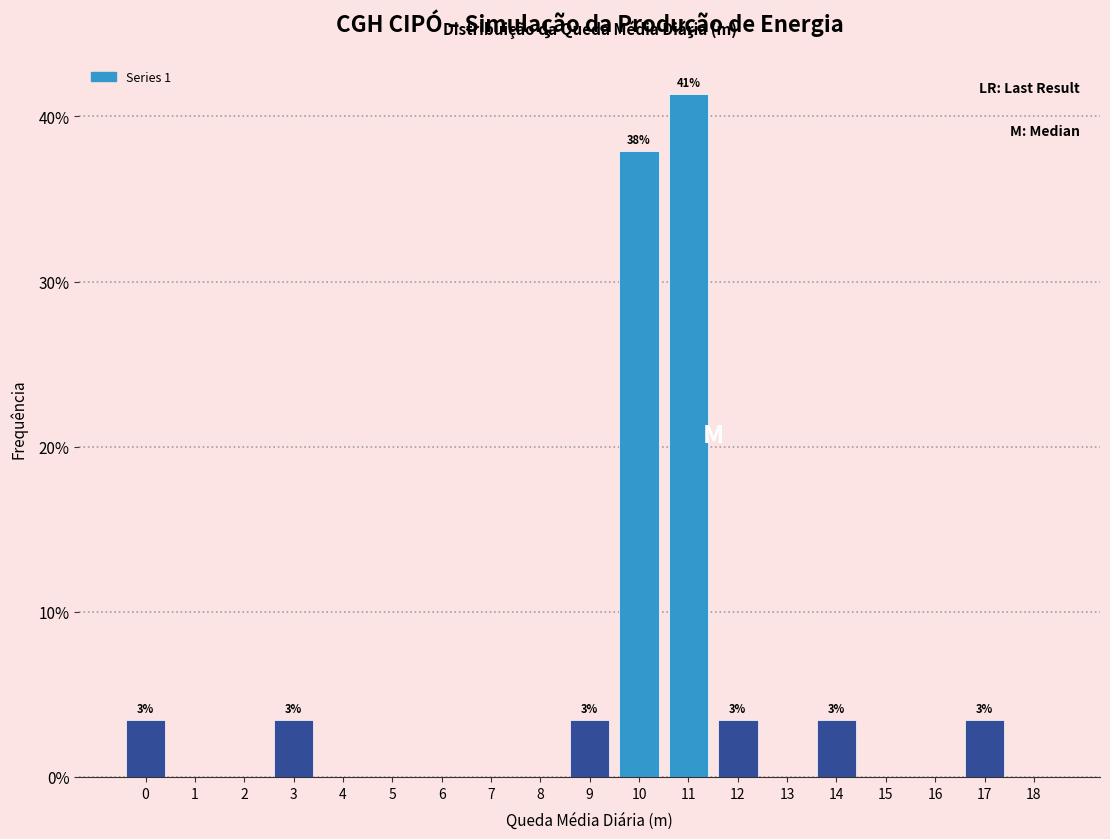

Reading left to right, extract all data points from this chart.

0=3.4	1=0.0	2=0.0	3=3.4	4=0.0	5=0.0	6=0.0	7=0.0	8=0.0	9=3.4	10=37.9	11=41.4	12=3.4	13=0.0	14=3.4	15=0.0	16=0.0	17=3.4	18=0.0